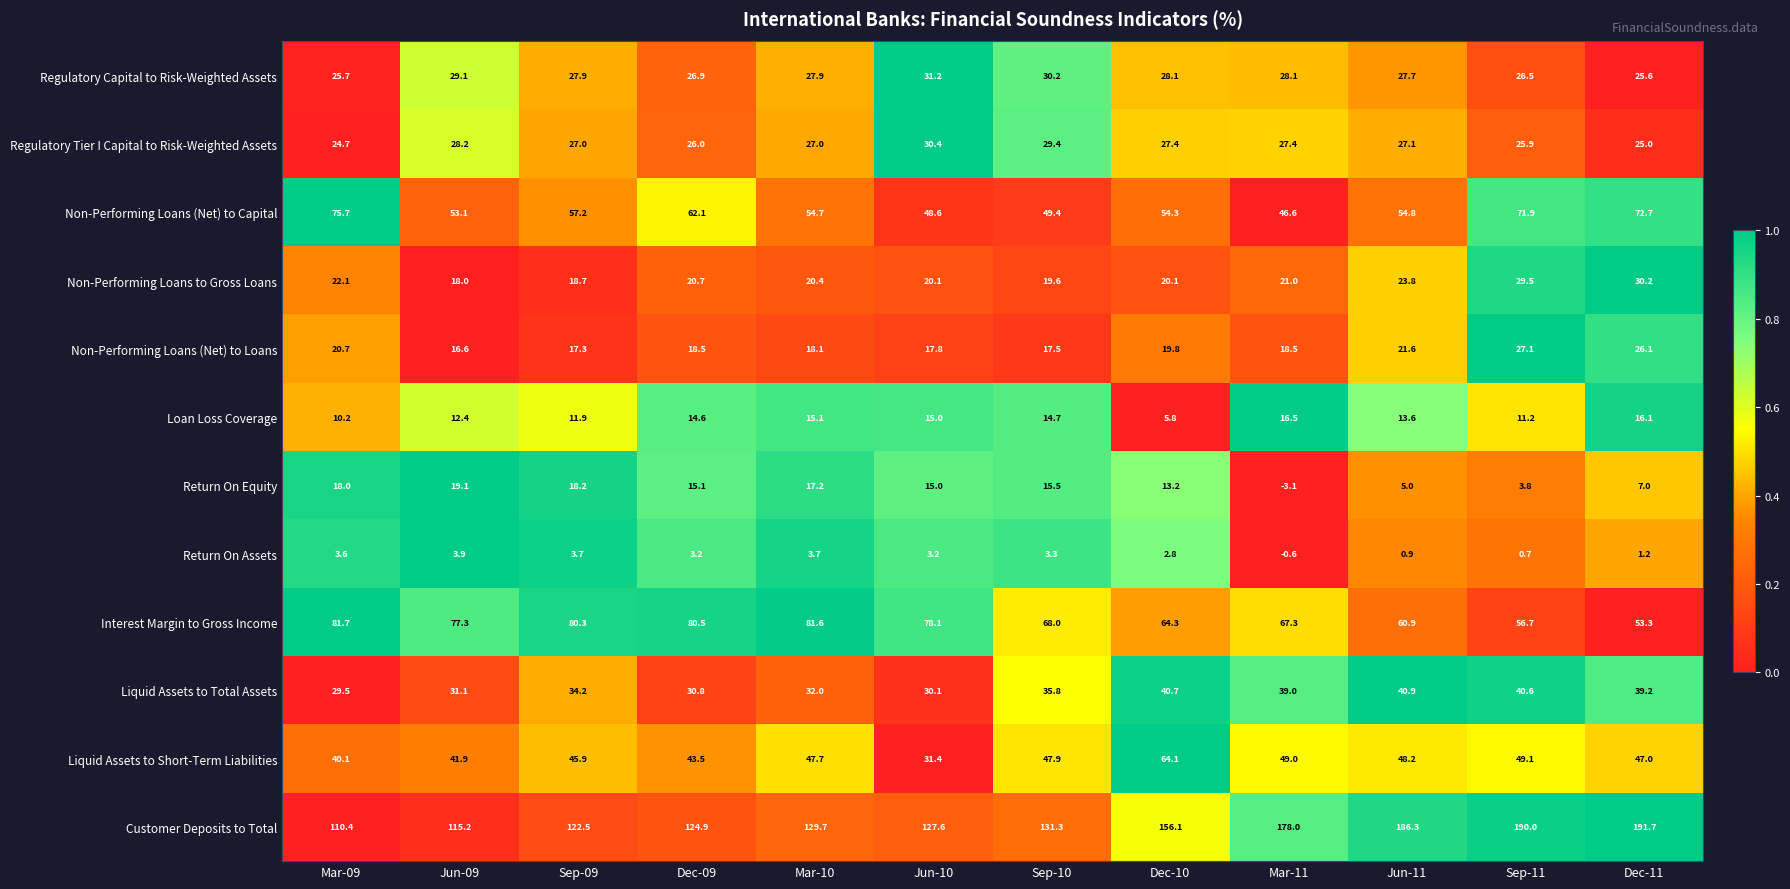

Rank the series at Mar-11 from highest to lowest value.

Customer Deposits to Total, Interest Margin to Gross Income, Liquid Assets to Short-Term Liabilities, Non-Performing Loans (Net) to Capital, Liquid Assets to Total Assets, Regulatory Capital to Risk-Weighted Assets, Regulatory Tier I Capital to Risk-Weighted Assets, Non-Performing Loans to Gross Loans, Non-Performing Loans (Net) to Loans, Loan Loss Coverage, Return On Assets, Return On Equity